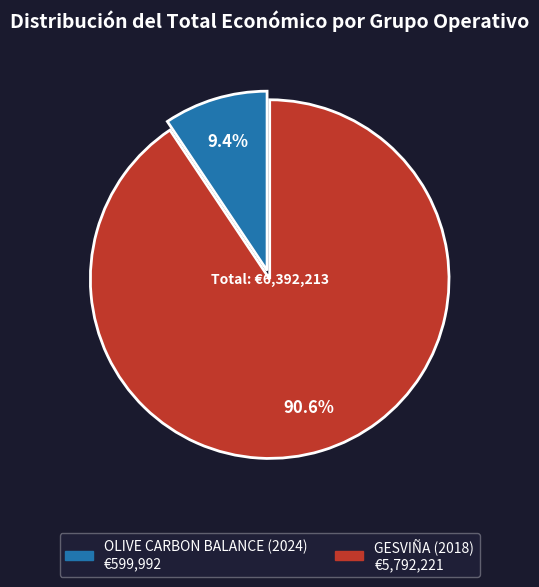

What portion of the pie excludes GESVIÑA (2018)?

9.4%